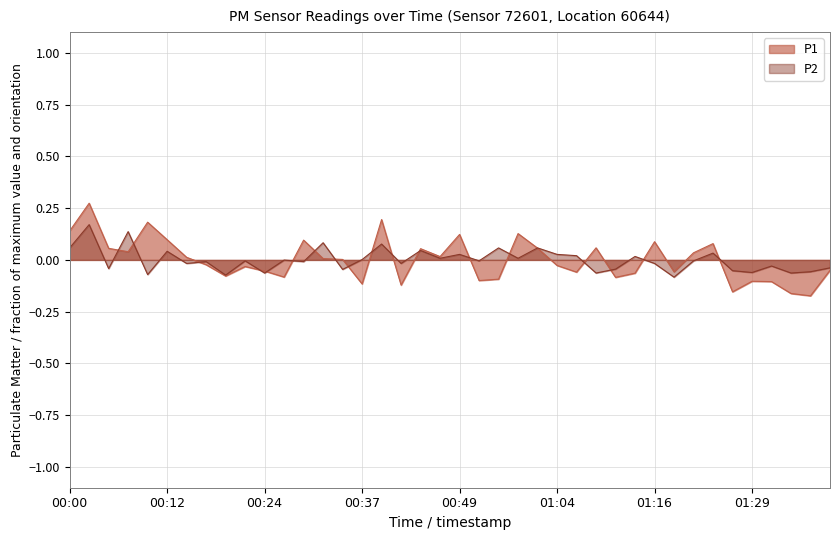

Rank the series at 00:05 from highest to lowest value.

P1, P2